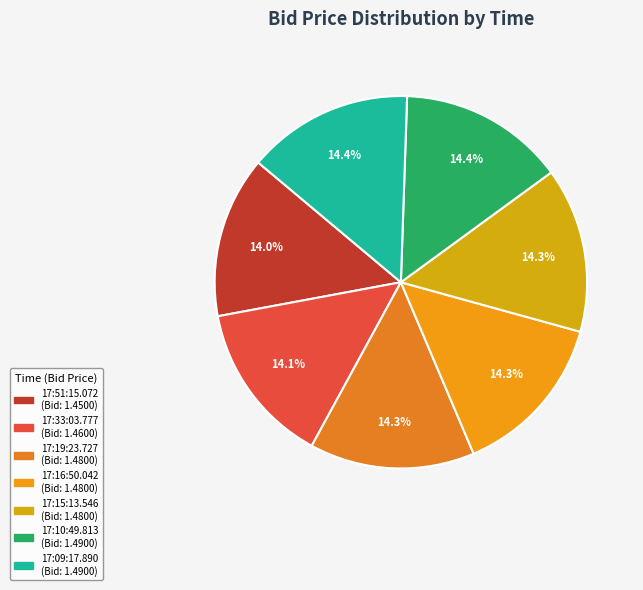

True or false: 17:19:23.727 accounts for 20% of the total.

False